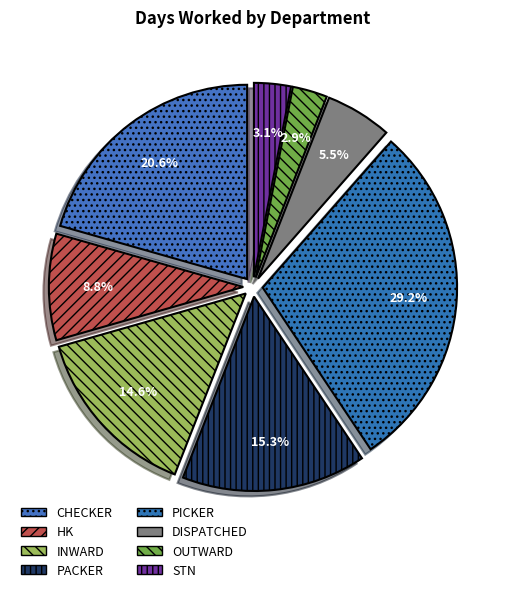

Does any single category account for the majority?

No